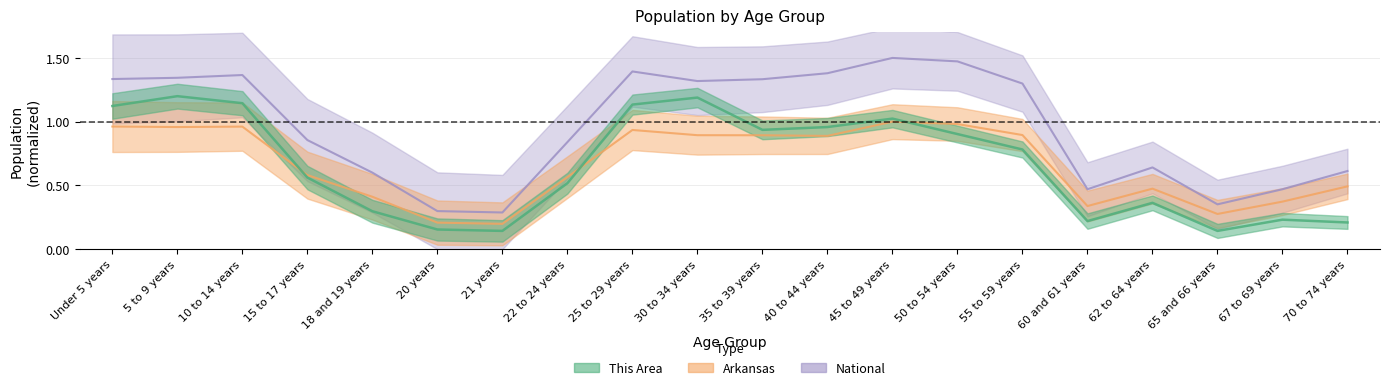

How many values in the National series are below 1?

10